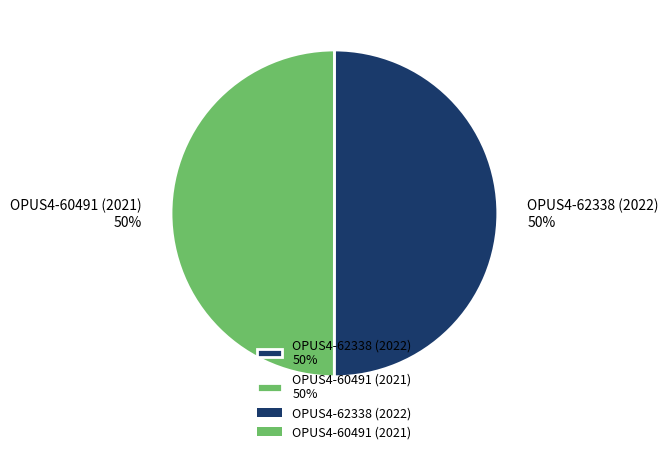

To the nearest percent, what percentage of the pie is OPUS4-62338 (2022)?

50%